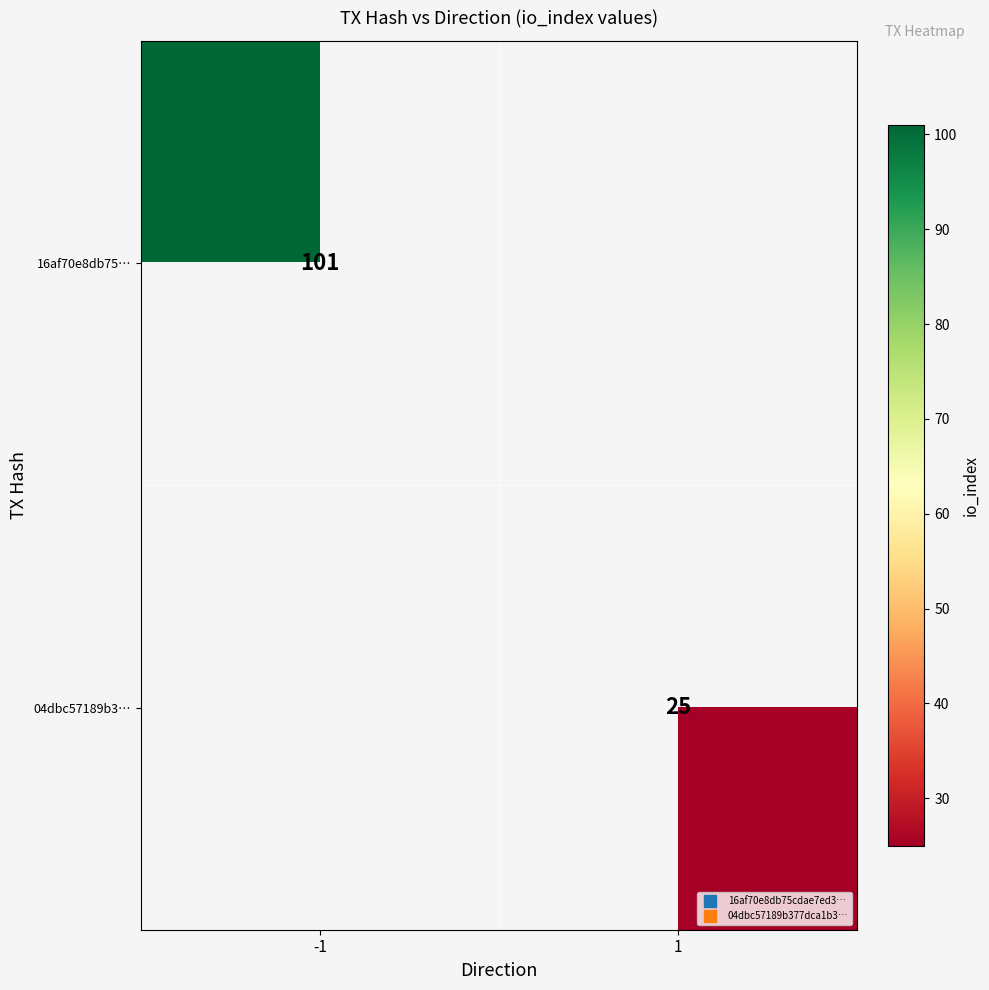

How many data points does each series have?

2